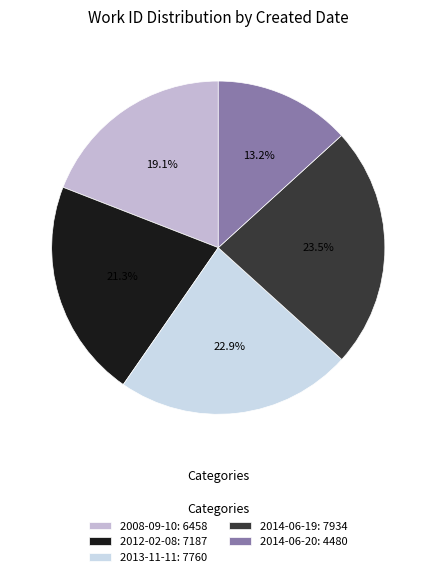

To the nearest percent, what portion does 2013-11-11 represent?

23%